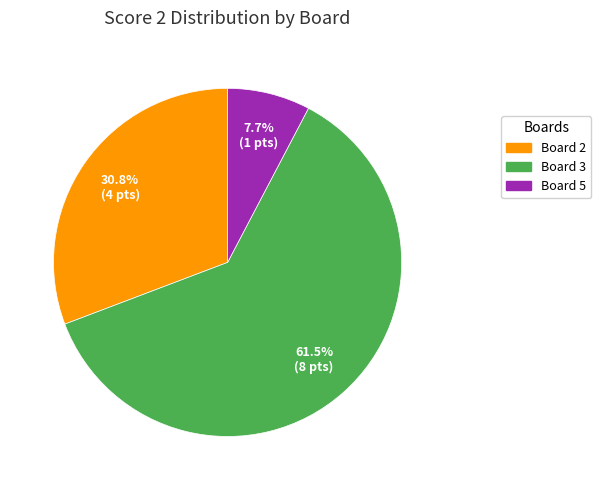

Is there a majority slice in this chart?

Yes